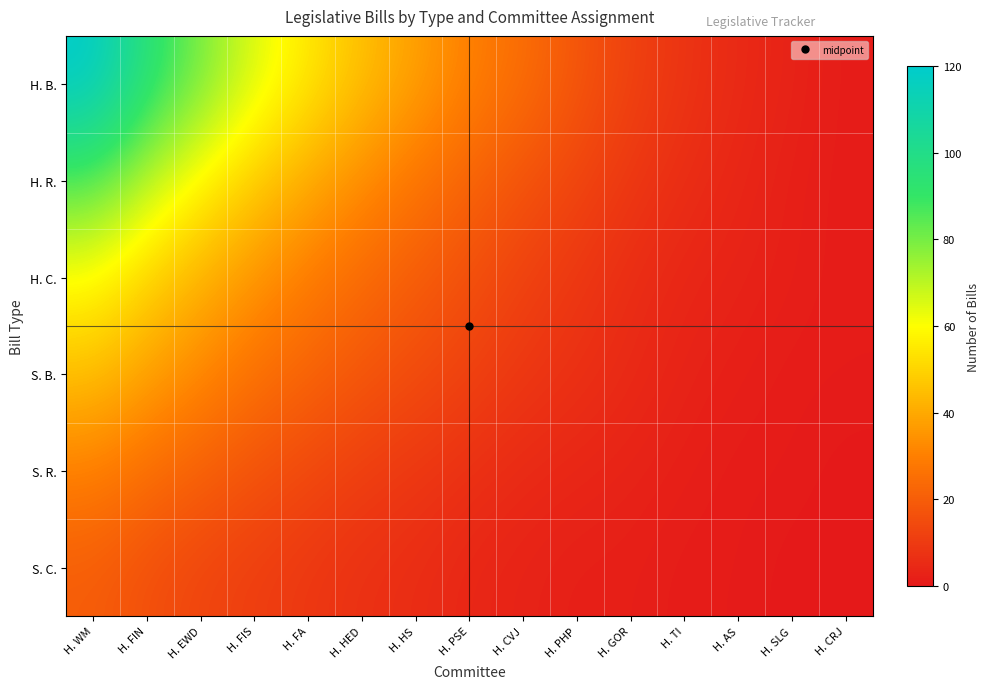

What is the difference between the highest and lowest values at H. TI?

7